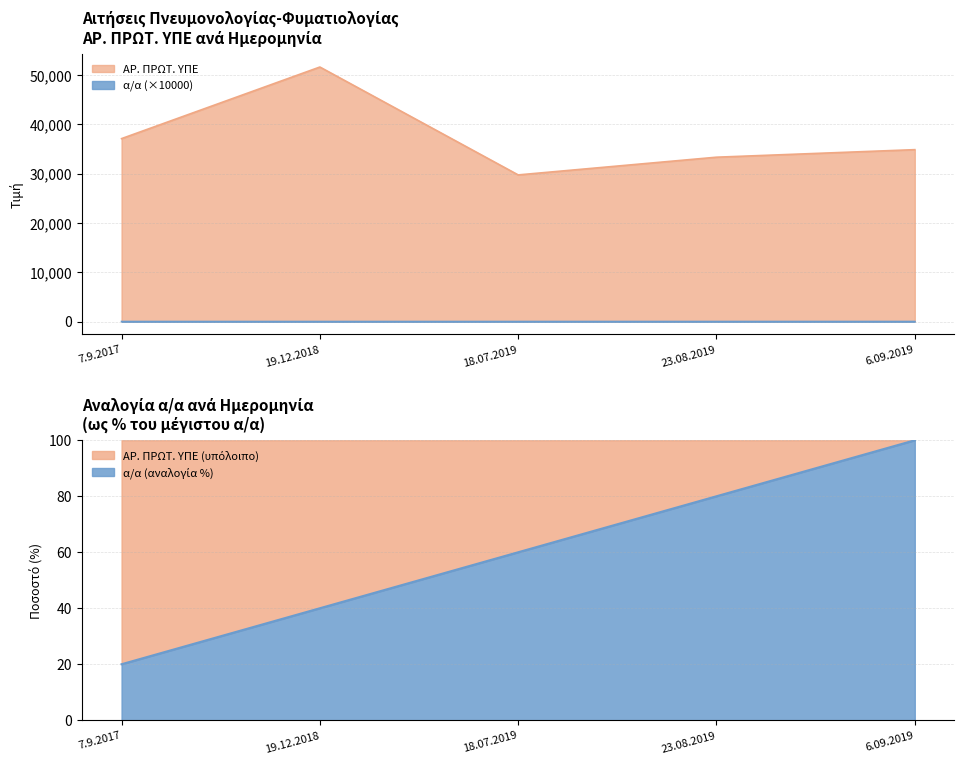

Which category has the highest value across all series?

19.12.2018